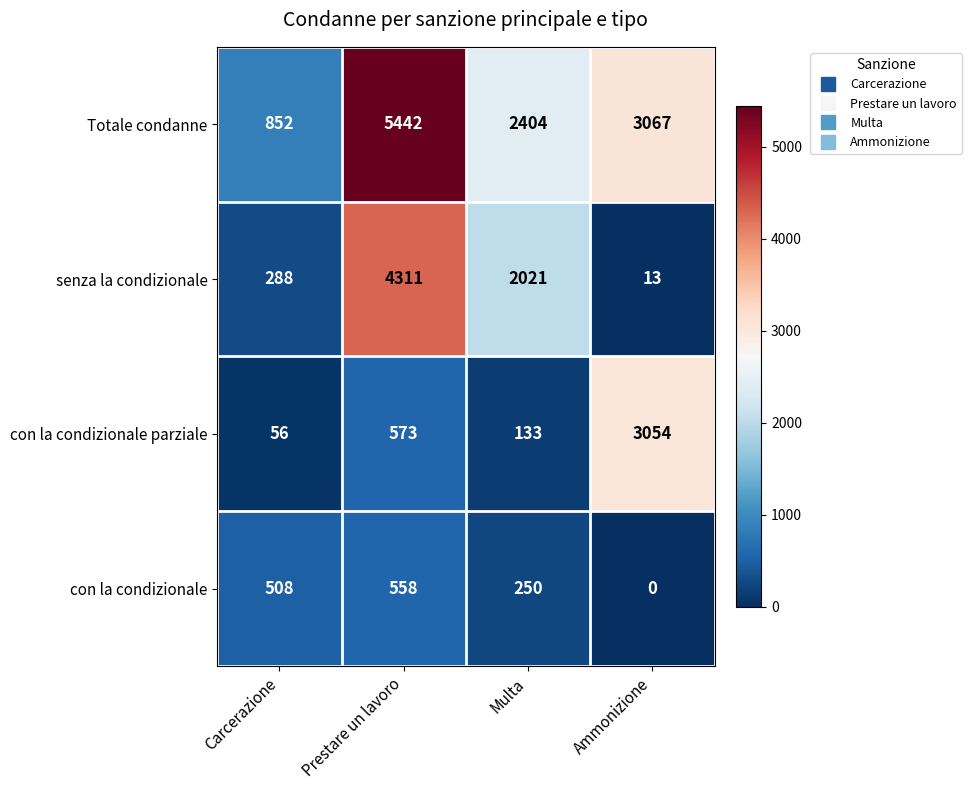

What is the greatest value displayed?

5442